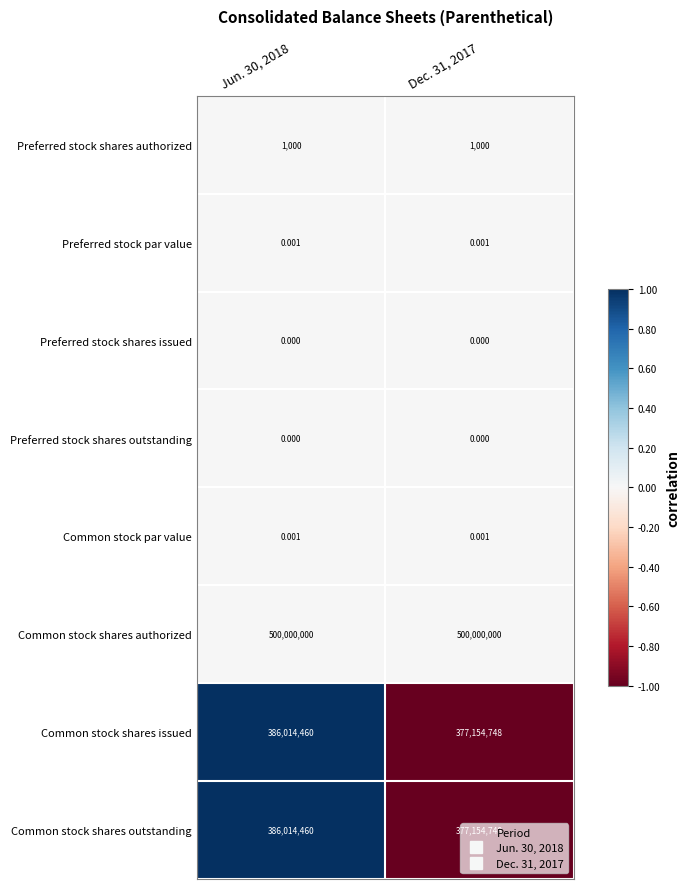

Which series has the largest total across all categories?

Common stock shares authorized